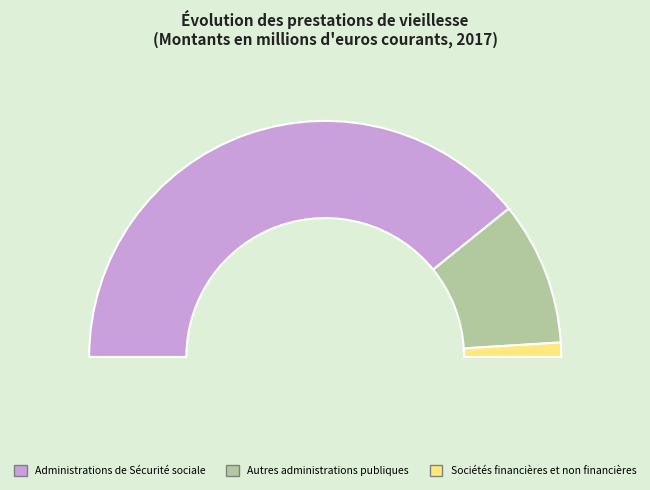

Which has a higher value, Autres administrations publiques or Administrations de Sécurité sociale?

Administrations de Sécurité sociale